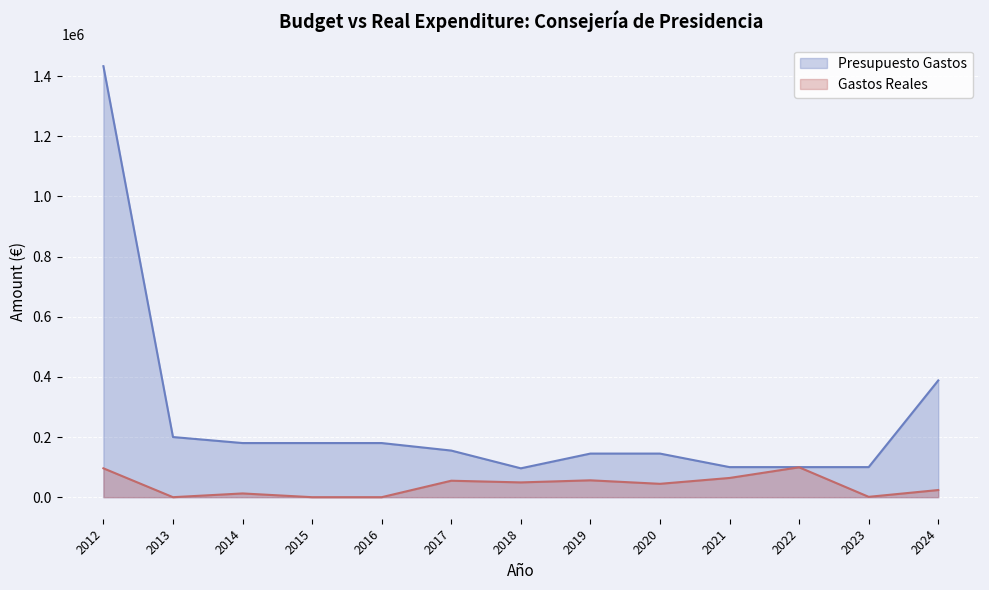

How many distinct data groups are displayed?

2